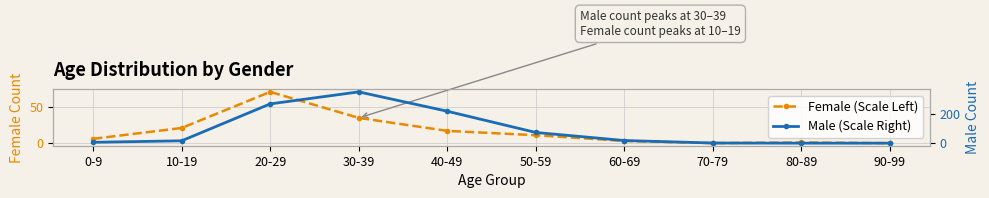

Reading right to left, extract all data points from this chart.

Female (Scale Left): 90-99=0	80-89=1	70-79=0	60-69=3	50-59=11	40-49=17	30-39=35	20-29=71	10-19=21	0-9=6
Male (Scale Right): 90-99=0	80-89=0	70-79=1	60-69=18	50-59=73	40-49=218	30-39=350	20-29=268	10-19=16	0-9=6